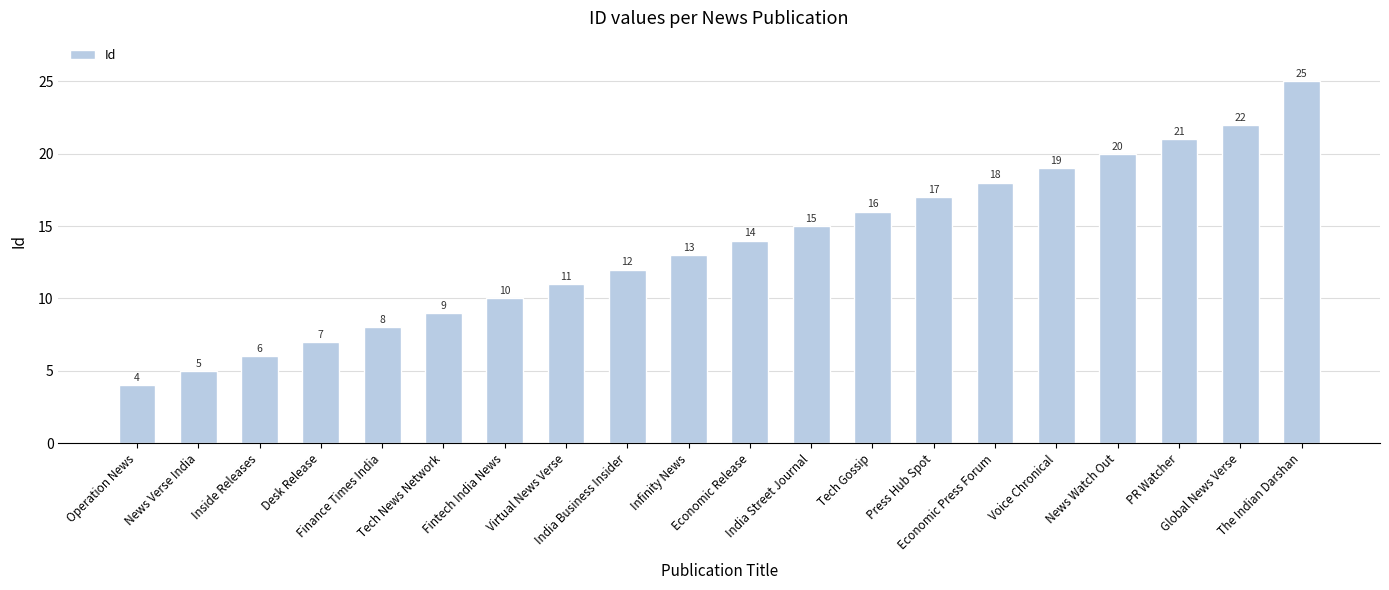

Is it true that the value at Fintech India News is 17?

False